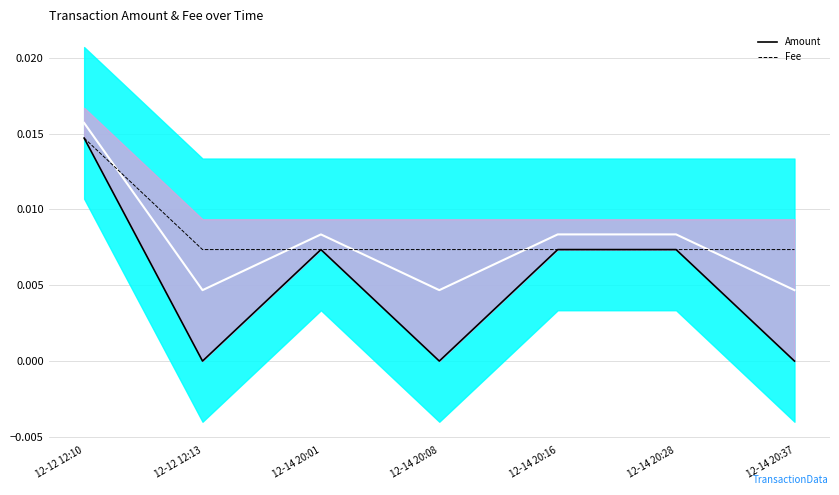

True or false: Amount has more than 2 interior local peaks.

False